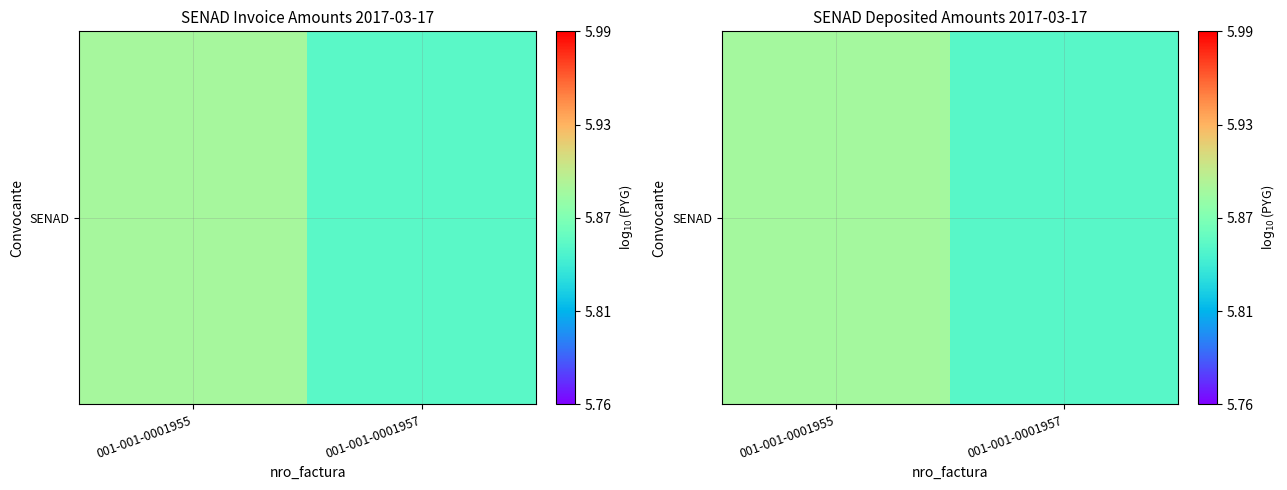

Reading right to left, extract all data points from this chart.

5.9	5.9